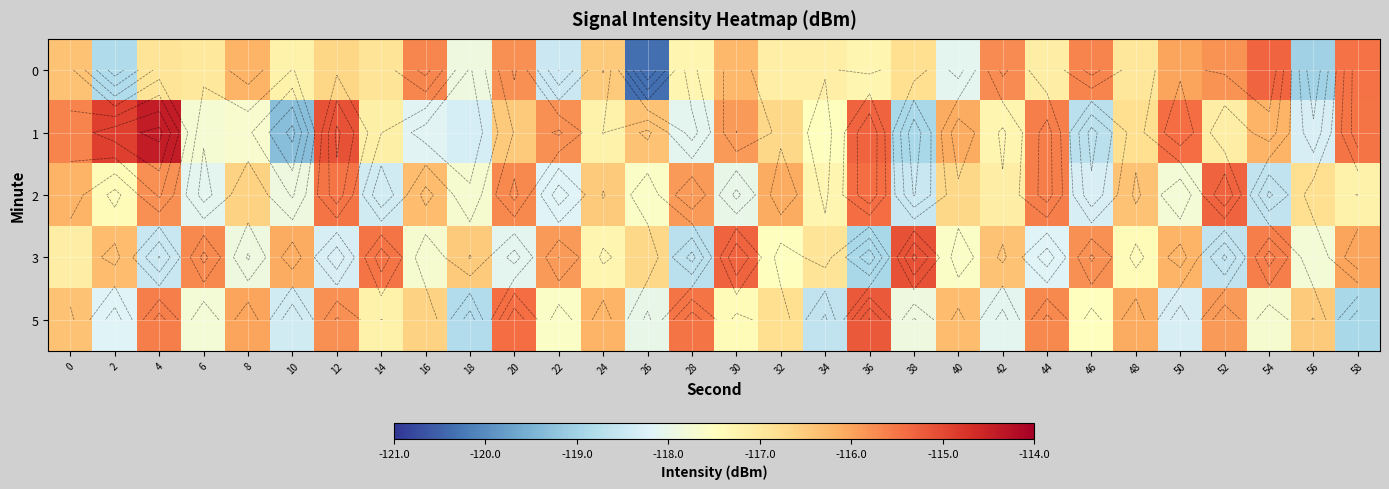

What is the sum of all 1 values?

-3503.8